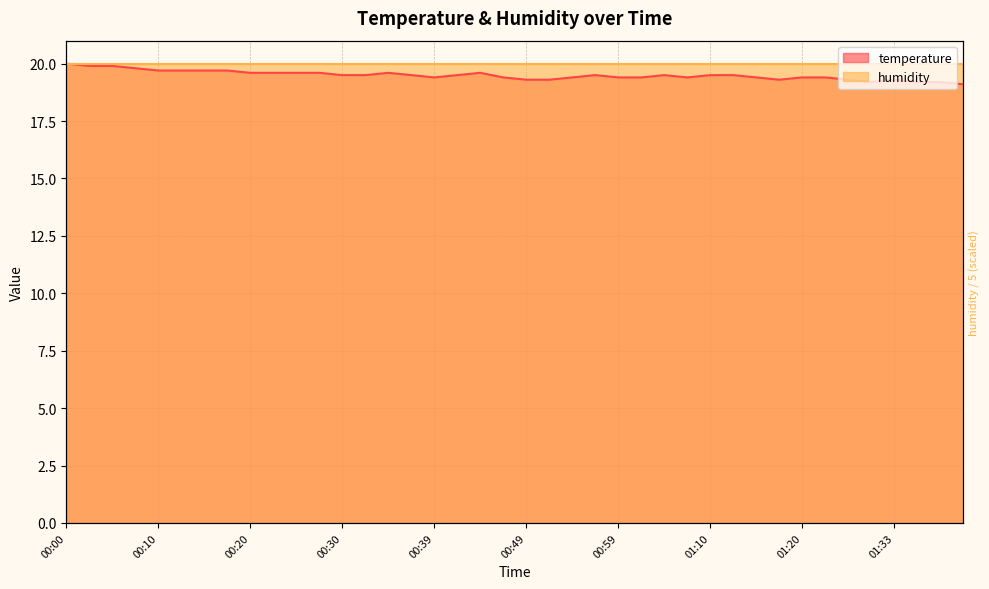

What is the difference between the second highest and minimum values?

0.8